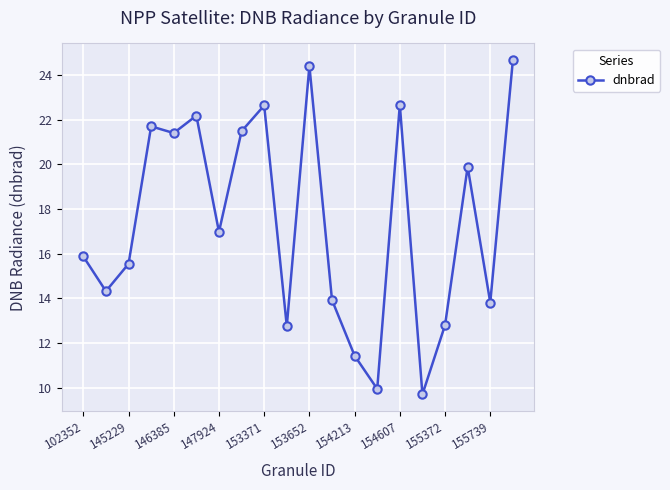

True or false: there are more than 1 points higher than both neighbors.

True